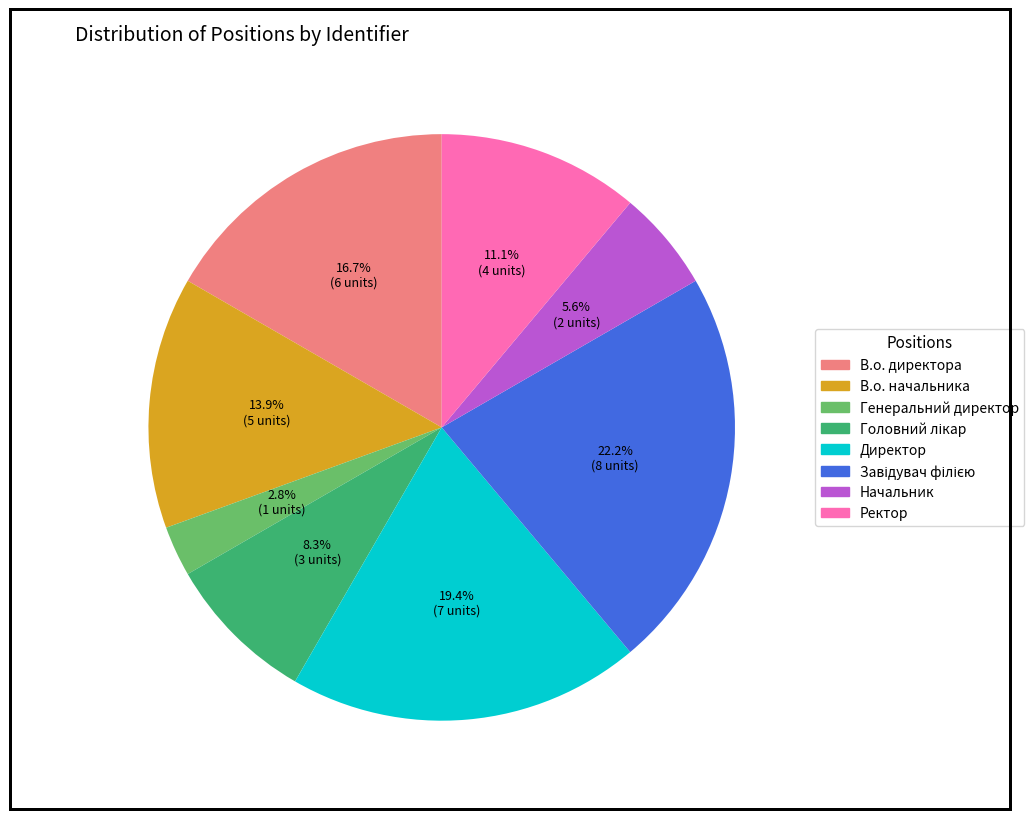

Is Директор the majority of the pie?

No